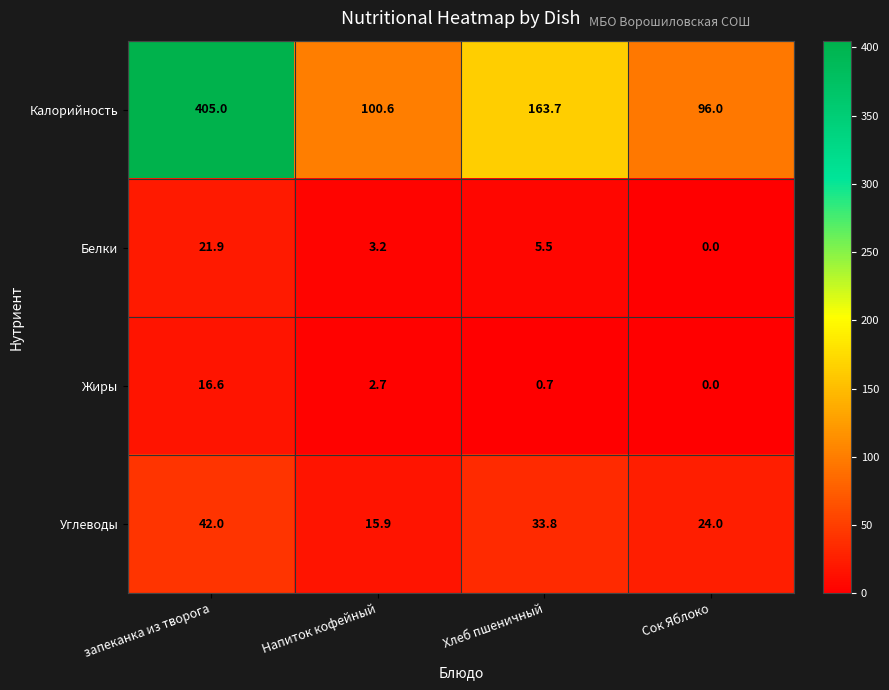

What is the difference between the highest and lowest values at Хлеб пшеничный?

163.0